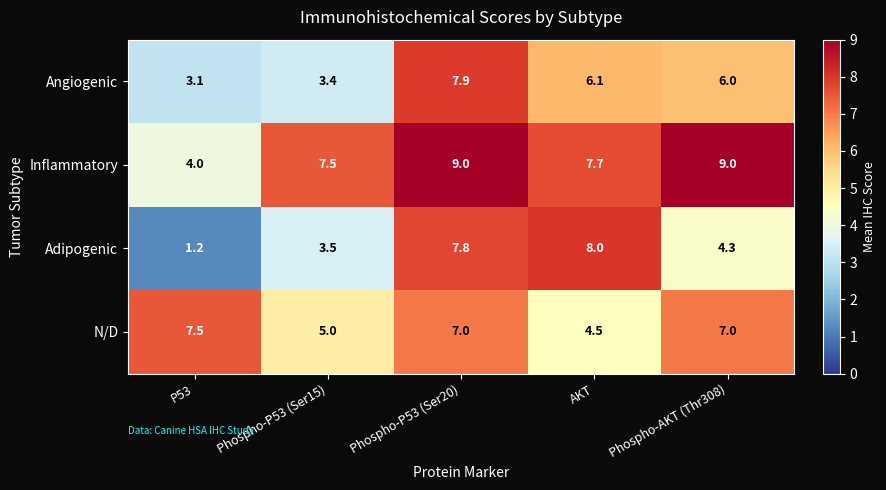

Which series has the largest total across all categories?

Inflammatory